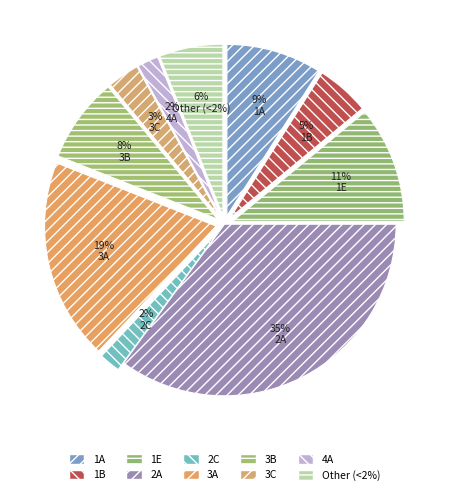

How many segments does this pie chart have?

10